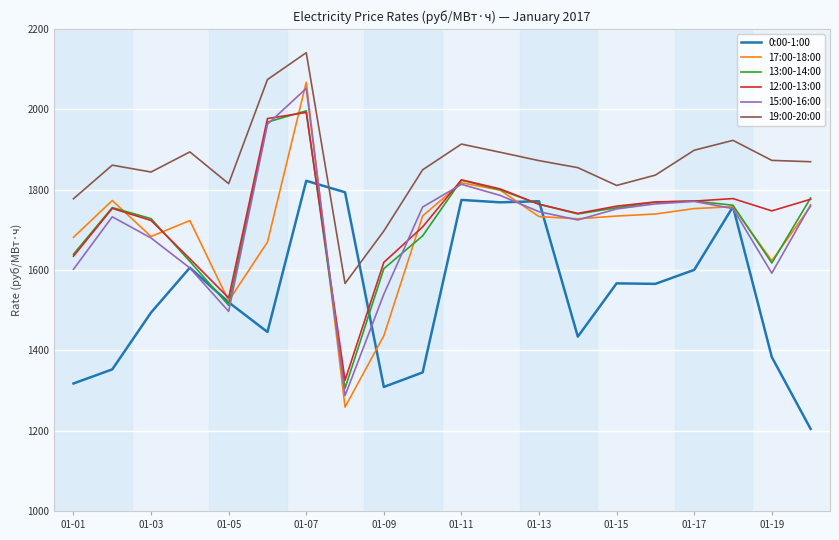

What is the maximum value for 17:00-18:00?

2067.4